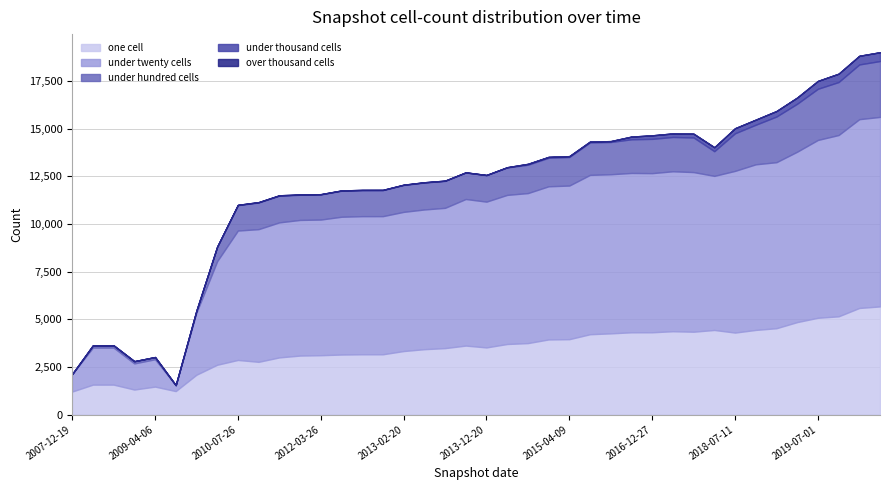

True or false: under_thousand_cells and one_cell intersect in this chart.

False